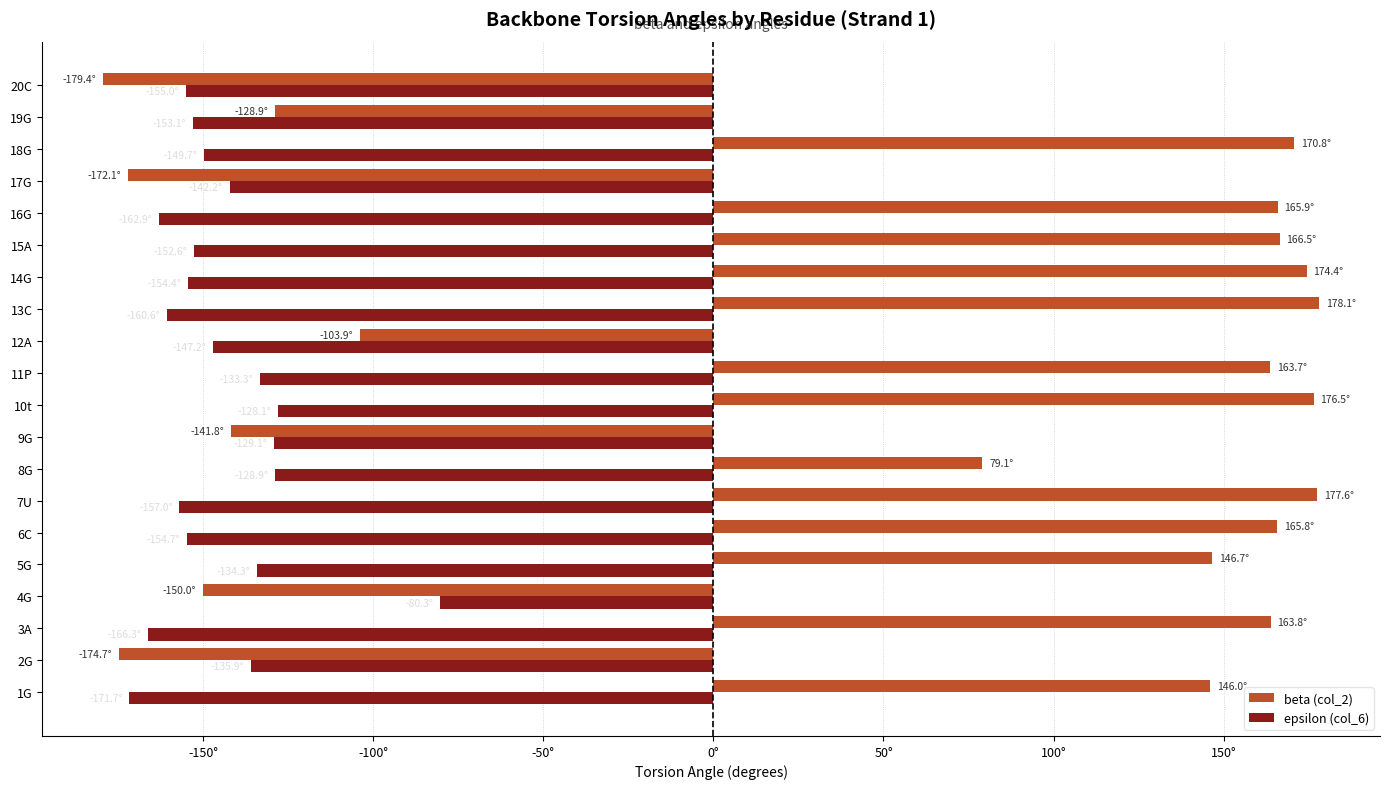

What are all the series names shown in the legend?

beta (col_2), epsilon (col_6)